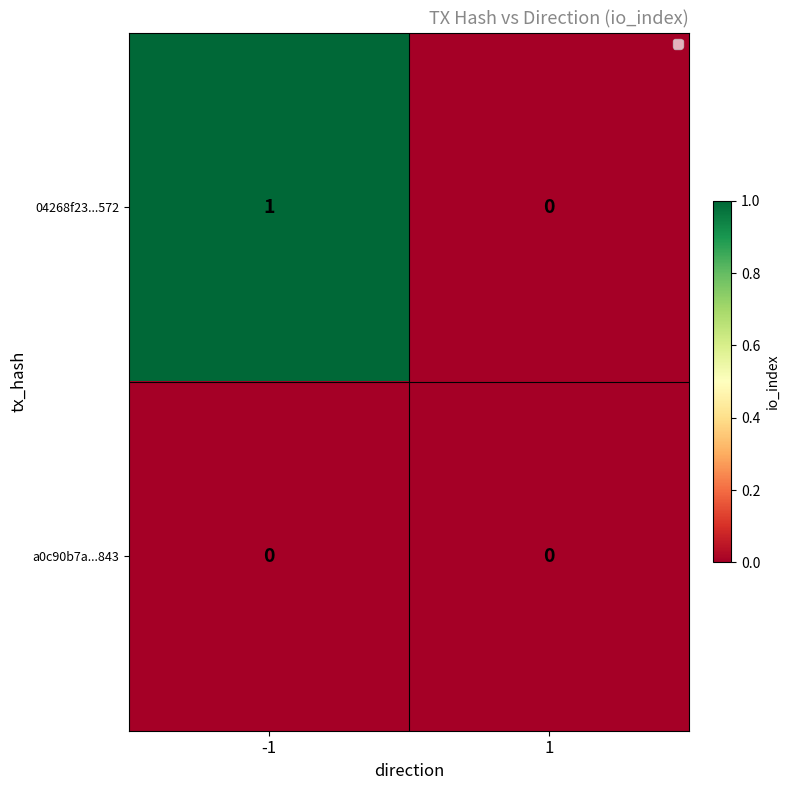

Which series has the largest range (max minus min)?

04268f23...572